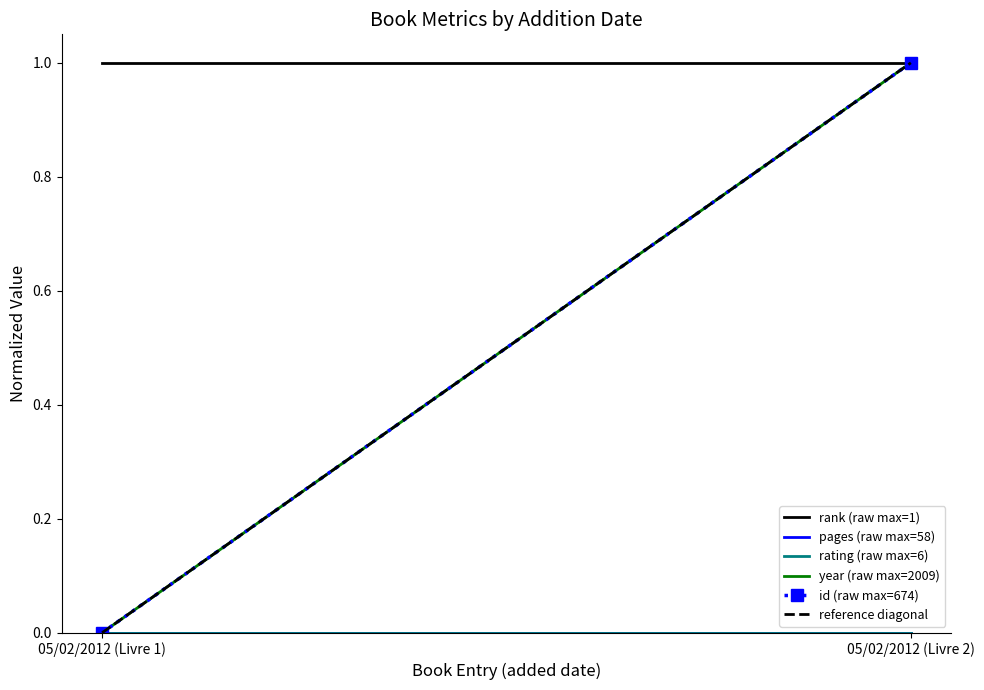

What is the difference between the reference diagonal values at 05/02/2012 (Livre 1) and 05/02/2012 (Livre 2)?

1